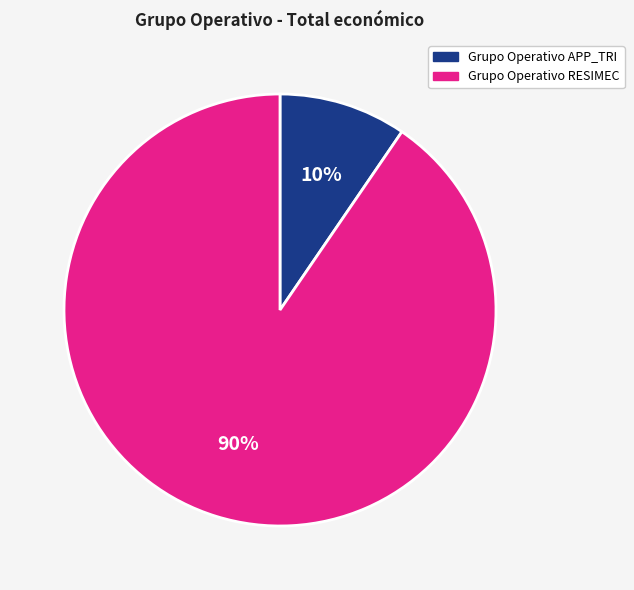

True or false: Grupo Operativo APP_TRI accounts for 22% of the total.

False